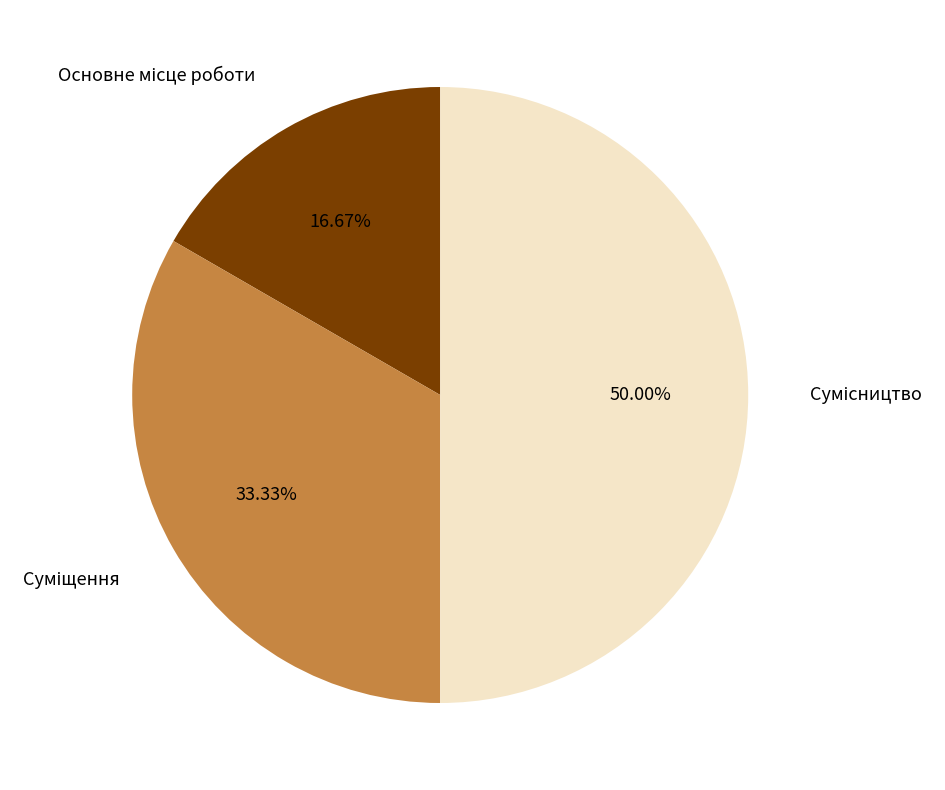

How many slices are in this pie chart?

3